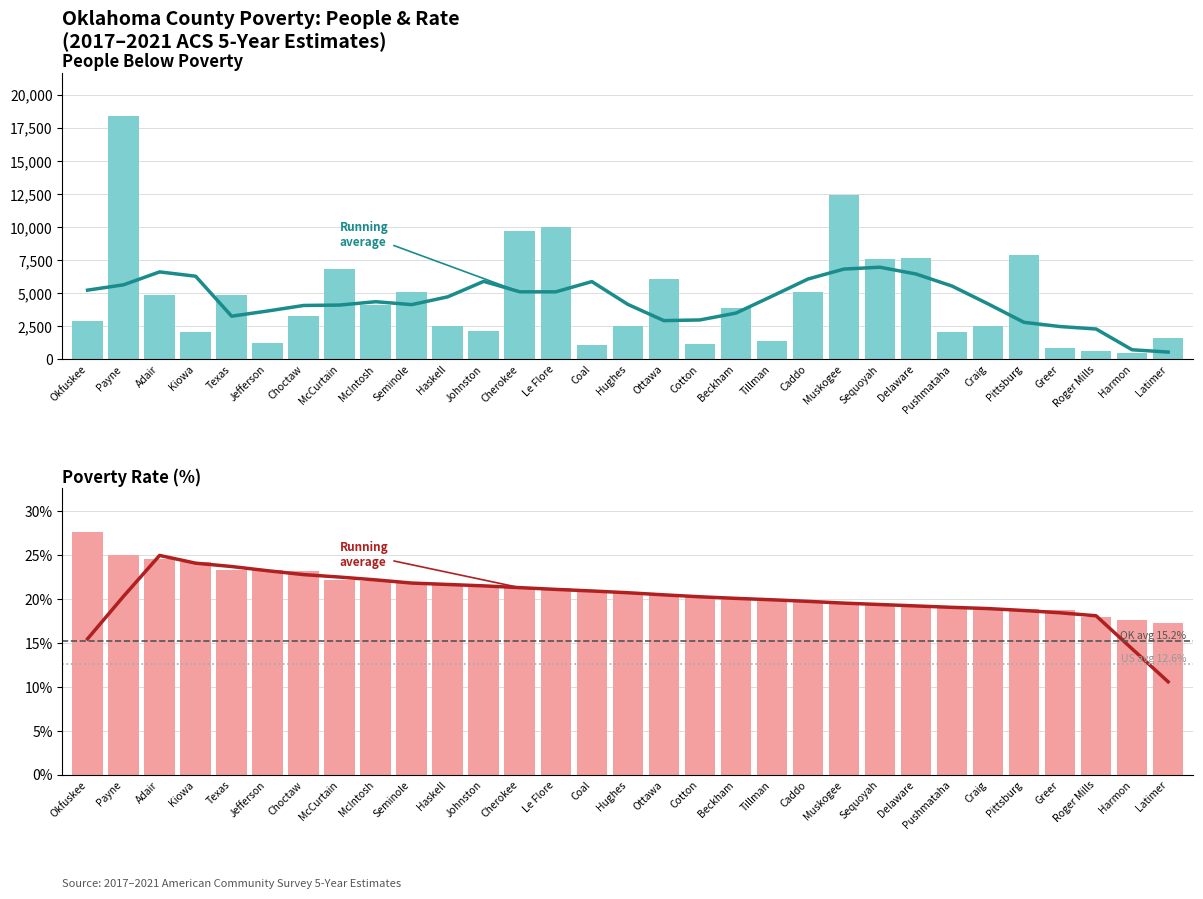

What is the value of the poverty_percent bar at the 31st from the left?

17.2